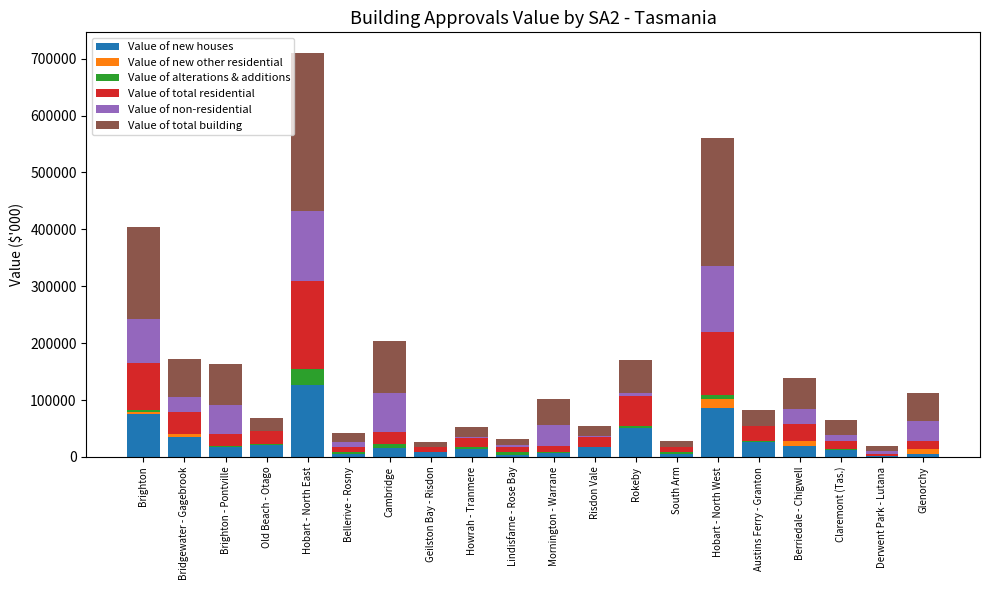

At which category is the sum across all series the highest?

Hobart - North East